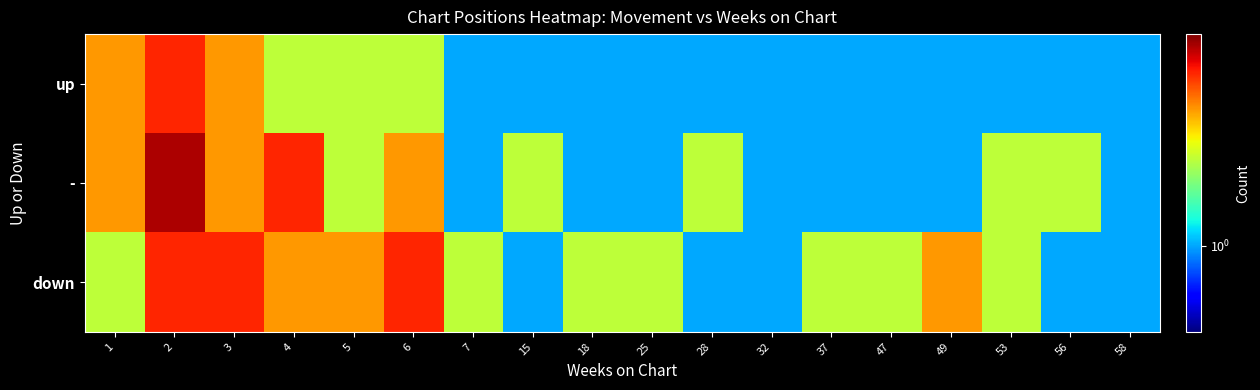

Which series changed the most between 15 and 32?

-